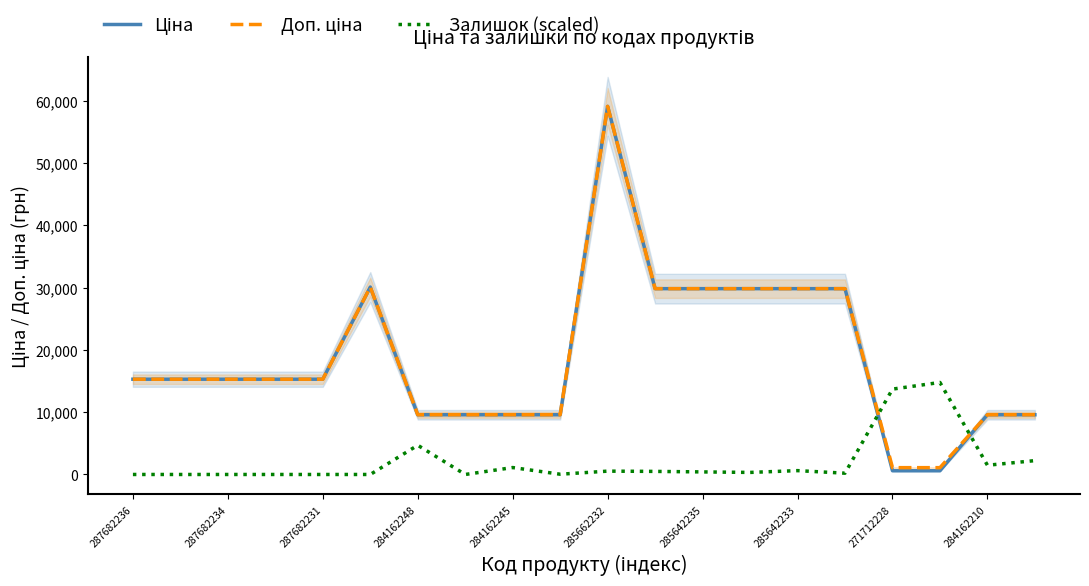

At how many categories does at least one series exceed 28285?

7